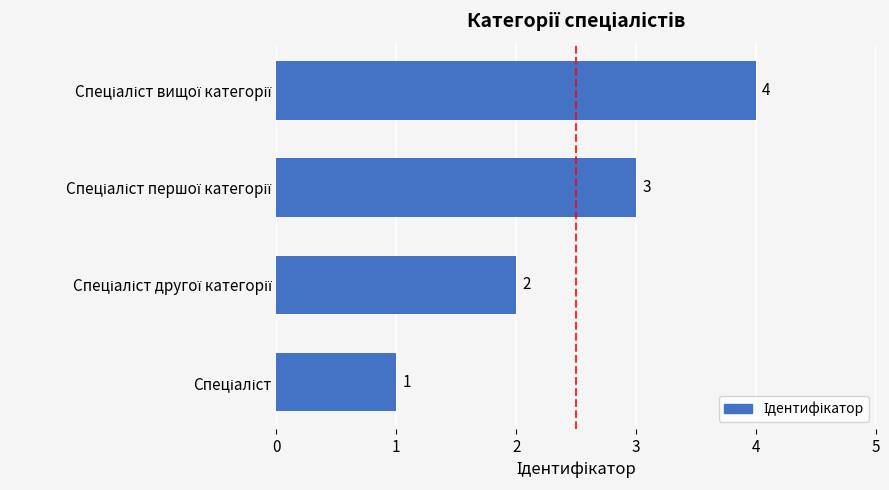

Are the bars horizontal?

Yes